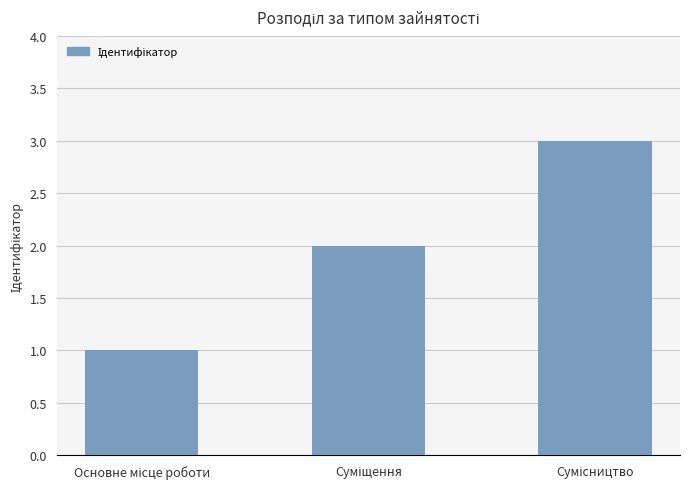

What is the sum of all values?

6